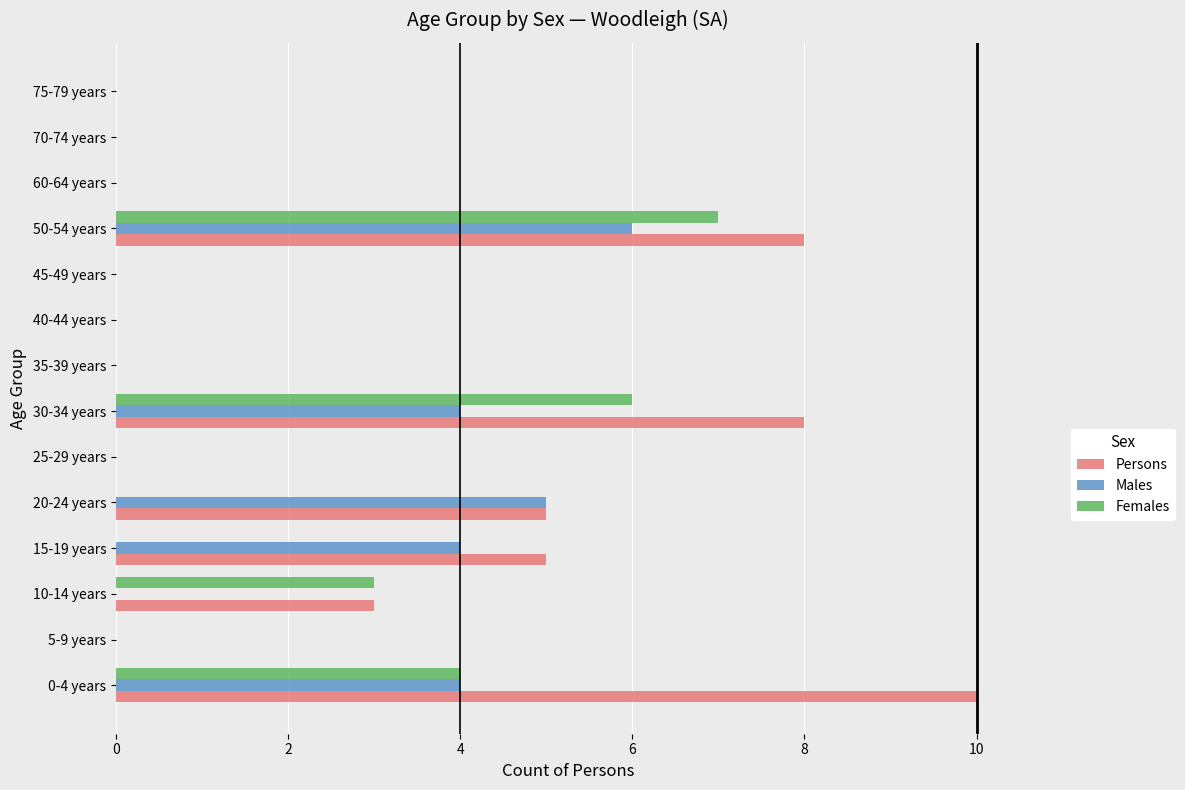

True or false: Persons has a value of 0 at 5-9 years.

True